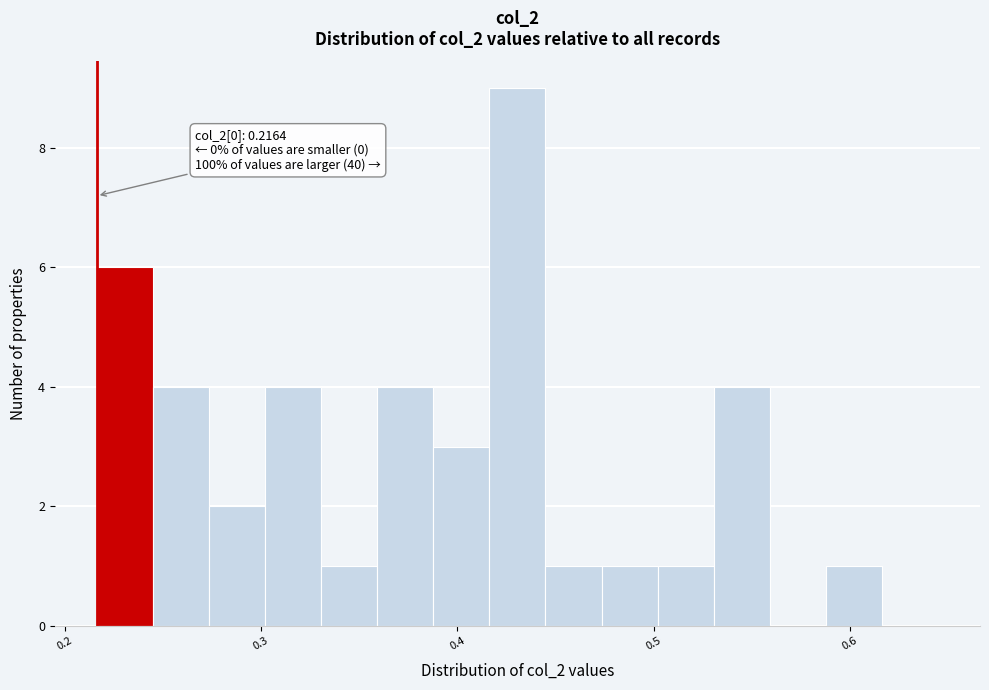

Around what value on the x-axis is the tallest bar? Give the approximate position of its centre, as read against the axis.

0.43